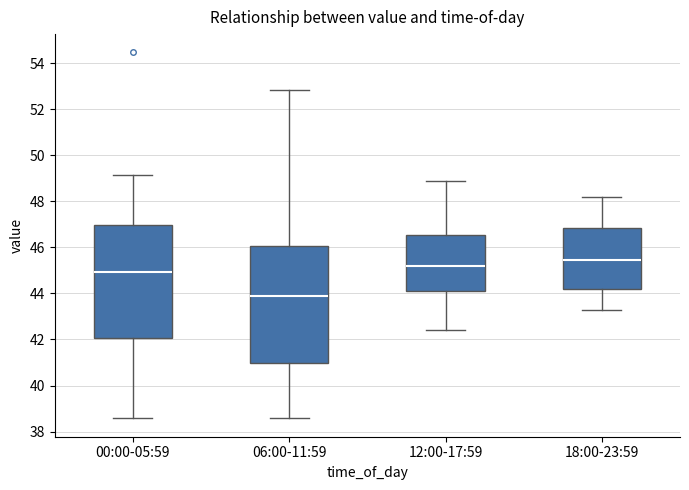

Reading left to right, read every box against the y-axis: the position of its median line, the range the box covers, and the ends of its whiskers. The values are not printed on the chart, so give them approximately, as read against the axis.

00:00-05:59: median 45.0, box 42.0 to 47.0, whiskers 38.6 to 49.2
06:00-11:59: median 43.8, box 41.0 to 46.0, whiskers 38.6 to 52.8
12:00-17:59: median 45.2, box 44.2 to 46.6, whiskers 42.4 to 49.0
18:00-23:59: median 45.4, box 44.2 to 46.8, whiskers 43.4 to 48.2